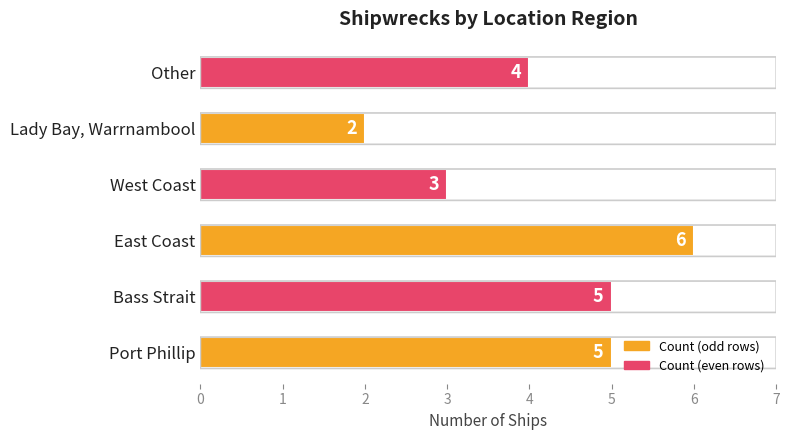

What is the average value?

4